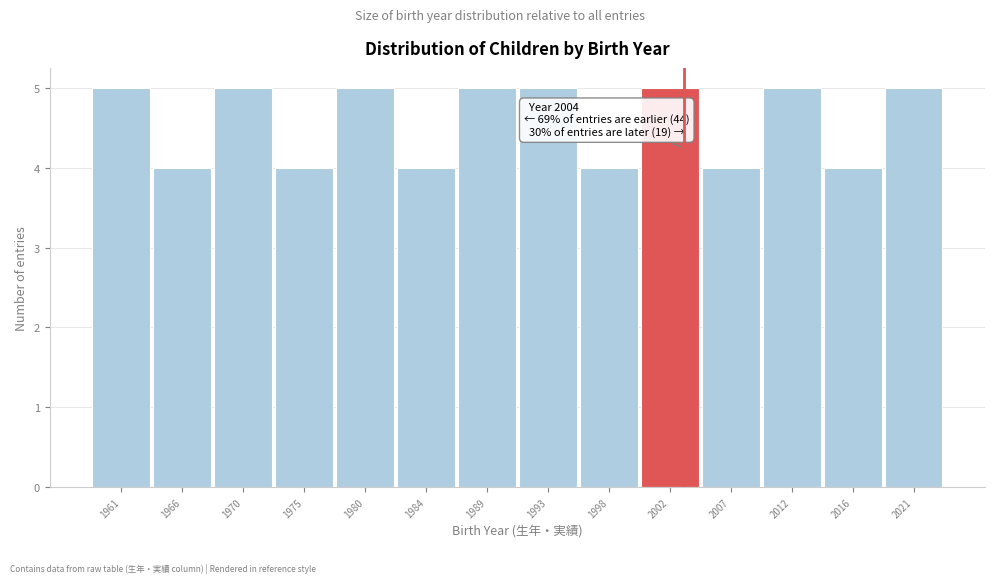

Reading left to right, what are all the values shown in this chart?

5	4	5	4	5	4	5	5	4	5	4	5	4	5